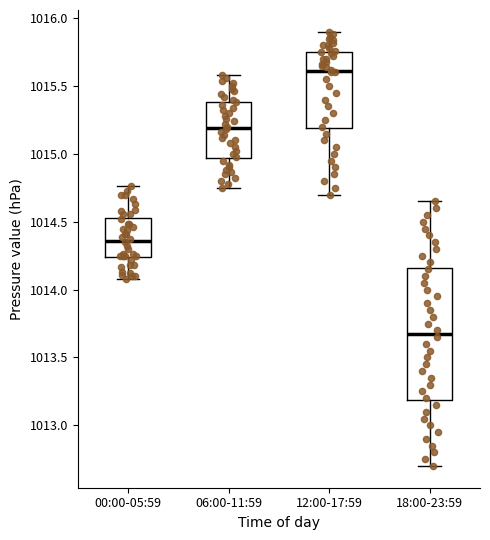

Reading left to right, read every box against the y-axis: the position of its median line, the range the box covers, and the ends of its whiskers. The values are not printed on the chart, so give them approximately, as read against the axis.

00:00-05:59: median 1014.35, box 1014.25 to 1014.55, whiskers 1014.10 to 1014.75
06:00-11:59: median 1015.20, box 1014.95 to 1015.40, whiskers 1014.75 to 1015.60
12:00-17:59: median 1015.60, box 1015.20 to 1015.75, whiskers 1014.70 to 1015.90
18:00-23:59: median 1013.70, box 1013.20 to 1014.15, whiskers 1012.70 to 1014.65